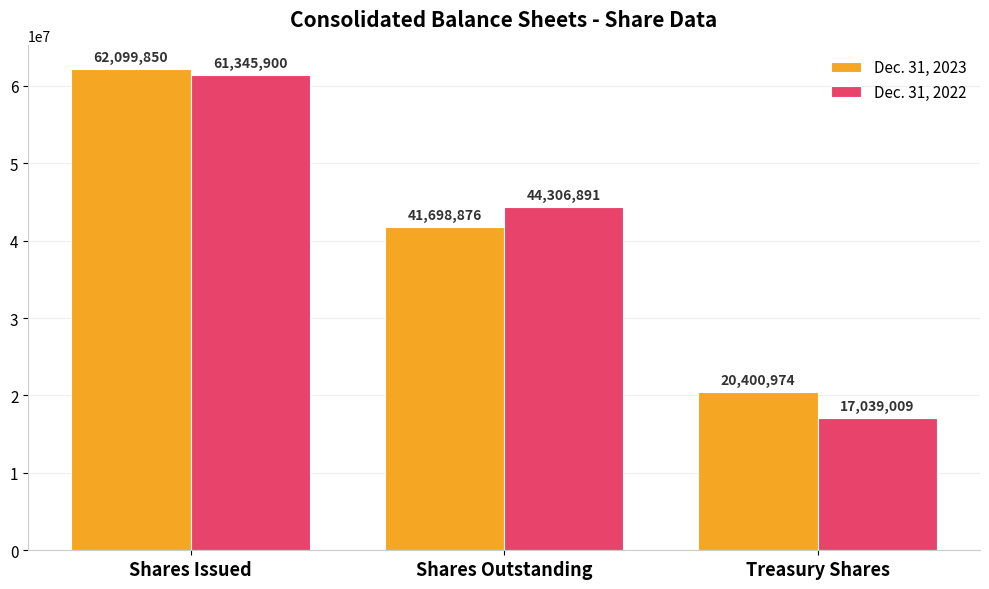

Which series has the largest range (max minus min)?

Dec. 31, 2022